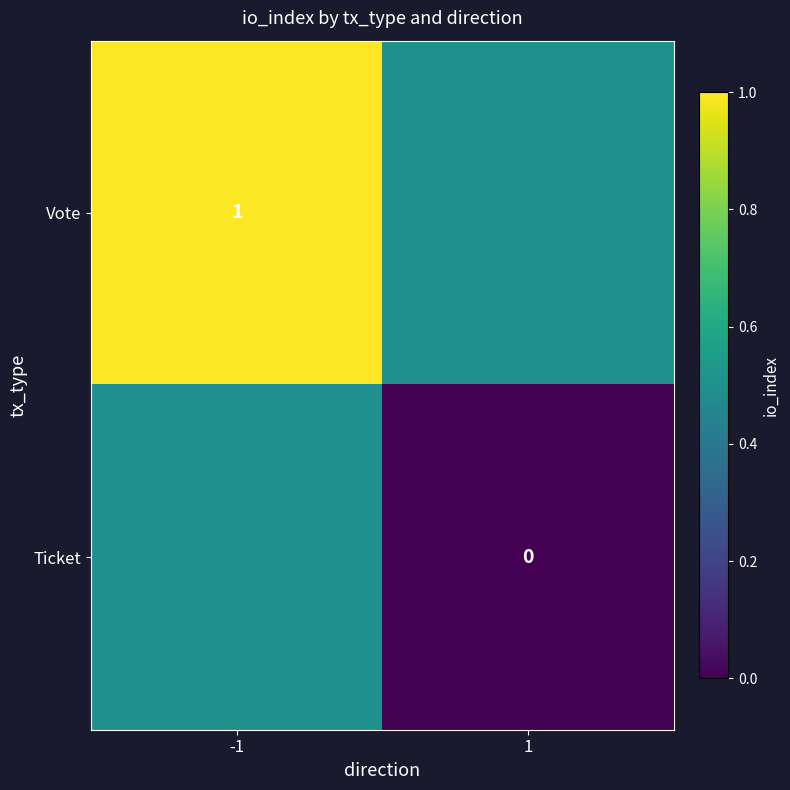

The value of Vote at -1 is 1.4. True or false?

False